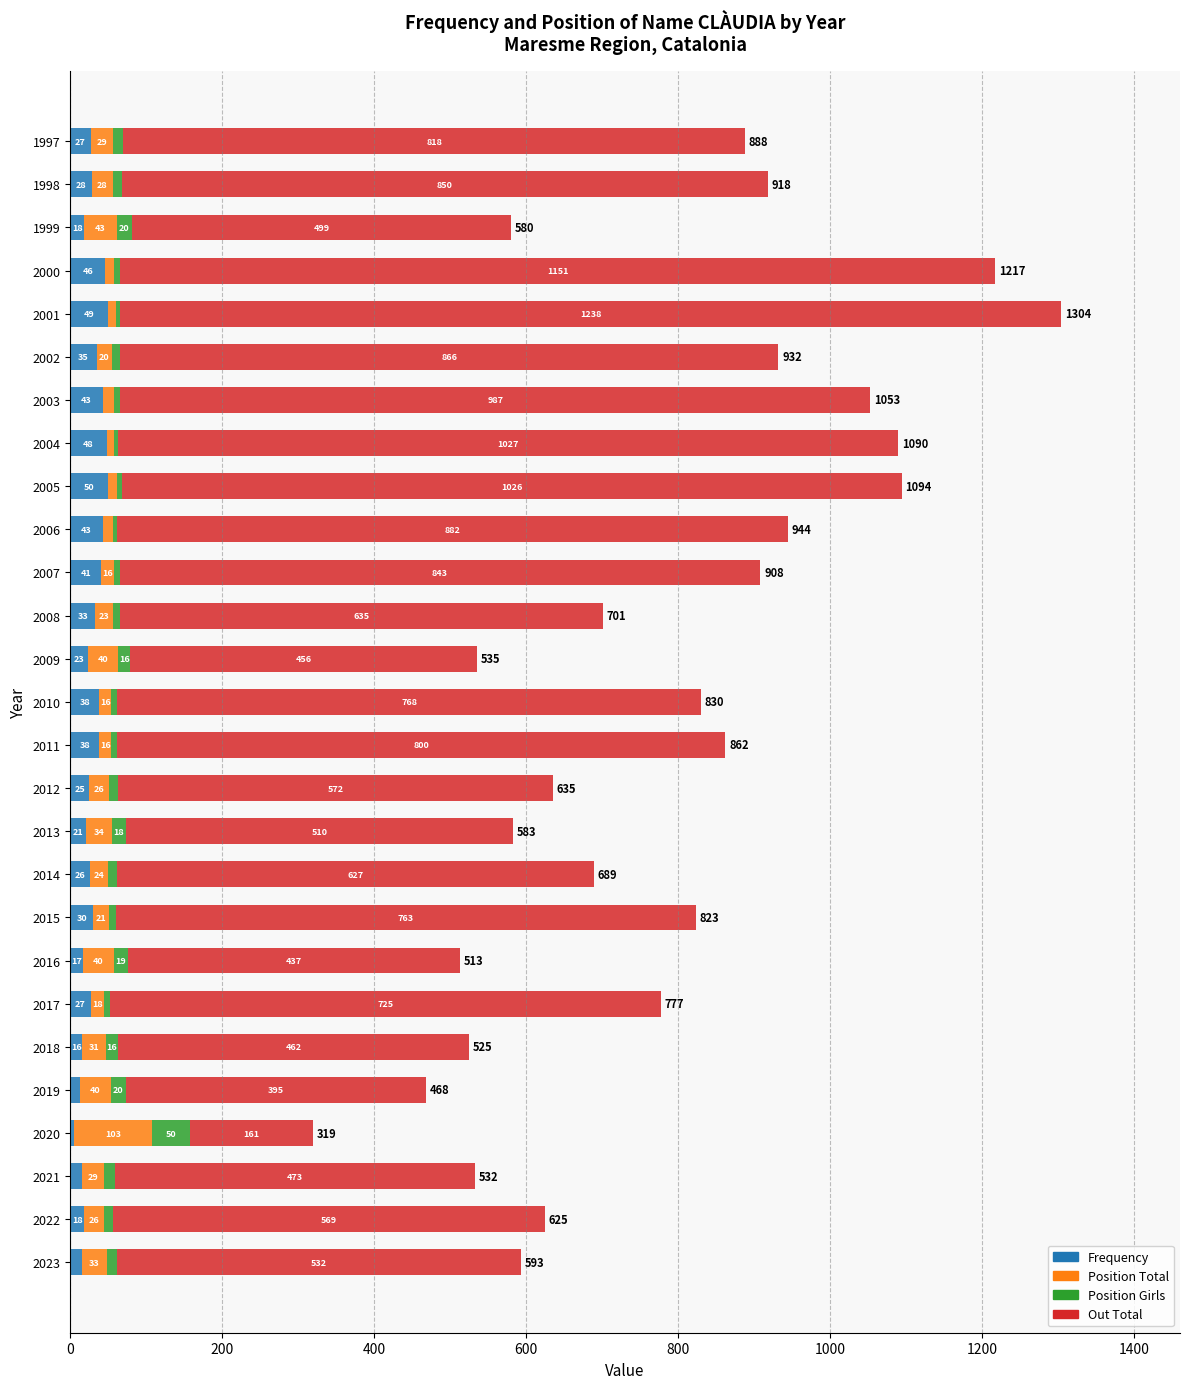

What is the total value across all series at 2000?

1217